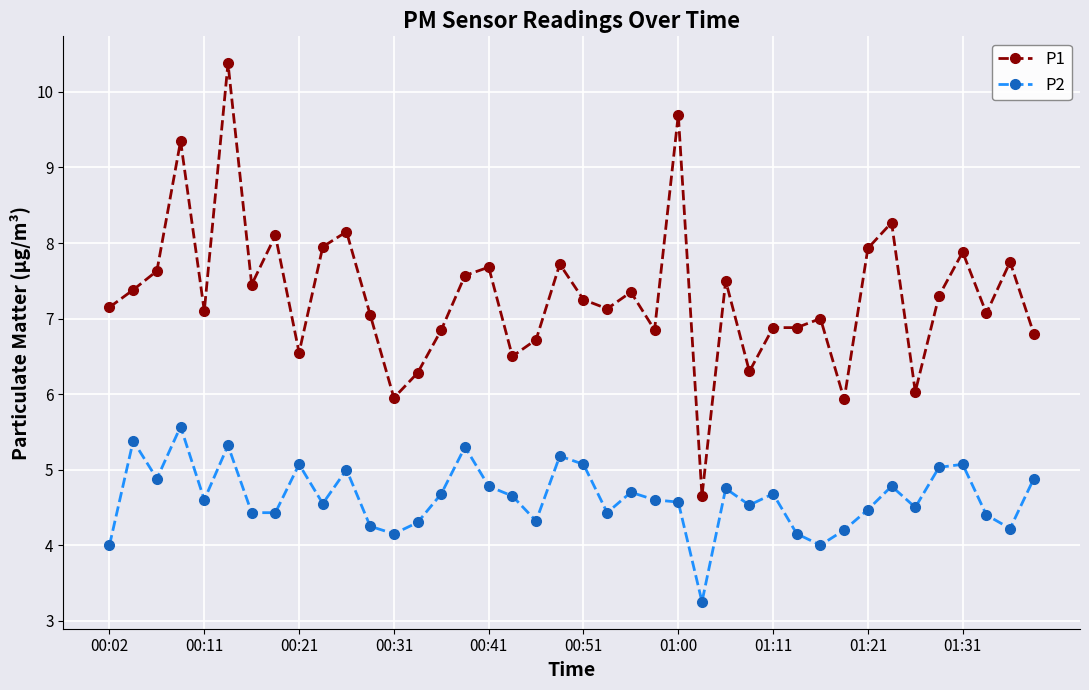

At how many categories does at least one series exceed 4?

40